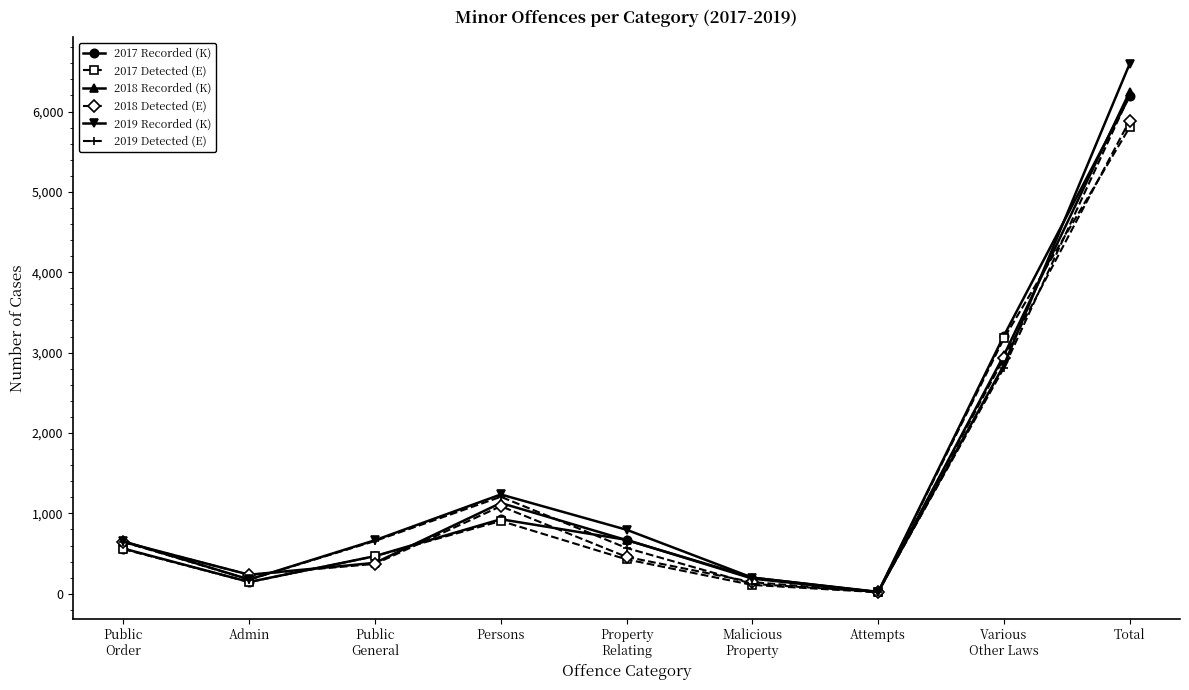

True or false: 2017 Detected (E) has more than 2 points higher than both neighbors.

False